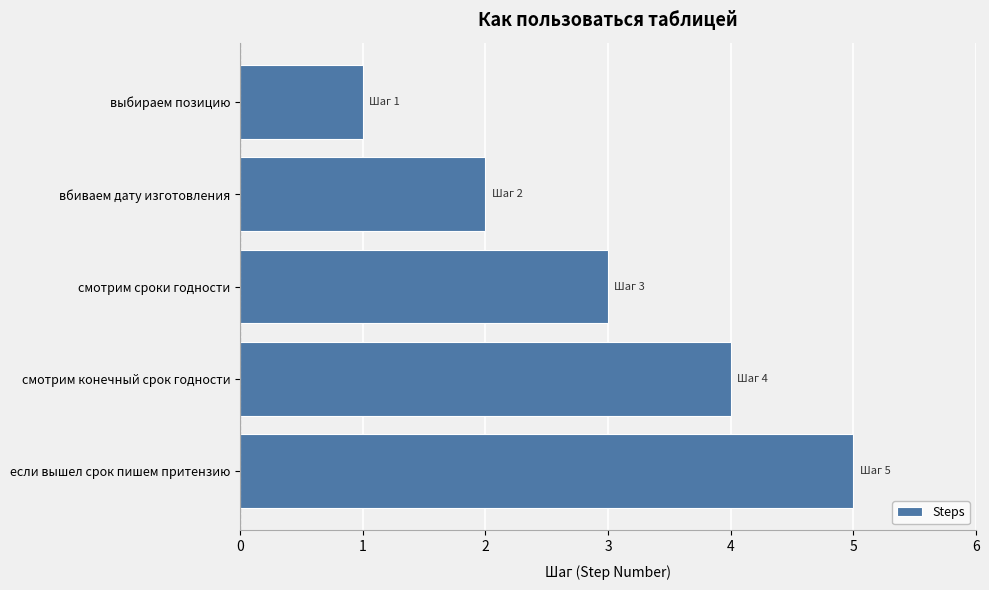

What is the change in value from смотрим конечный срок годности to если вышел срок пишем притензию?

+1